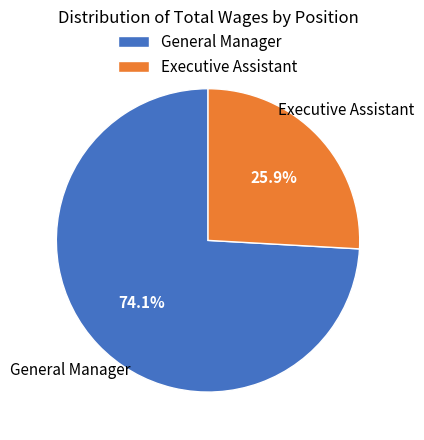

Between Executive Assistant and General Manager, which is larger?

General Manager